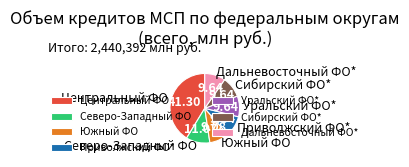

Does Сибирский ФО* represent more than half of the total?

No